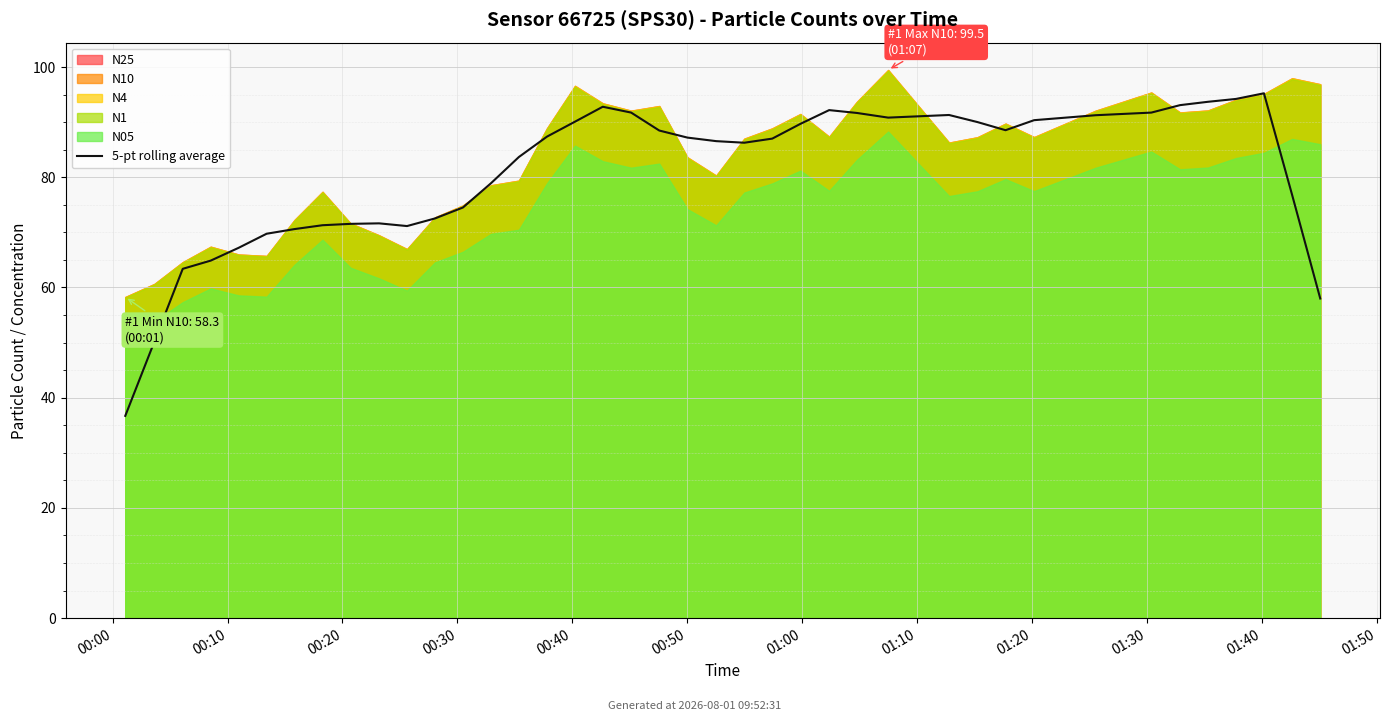

At which label is the value closest to 65?

00:30